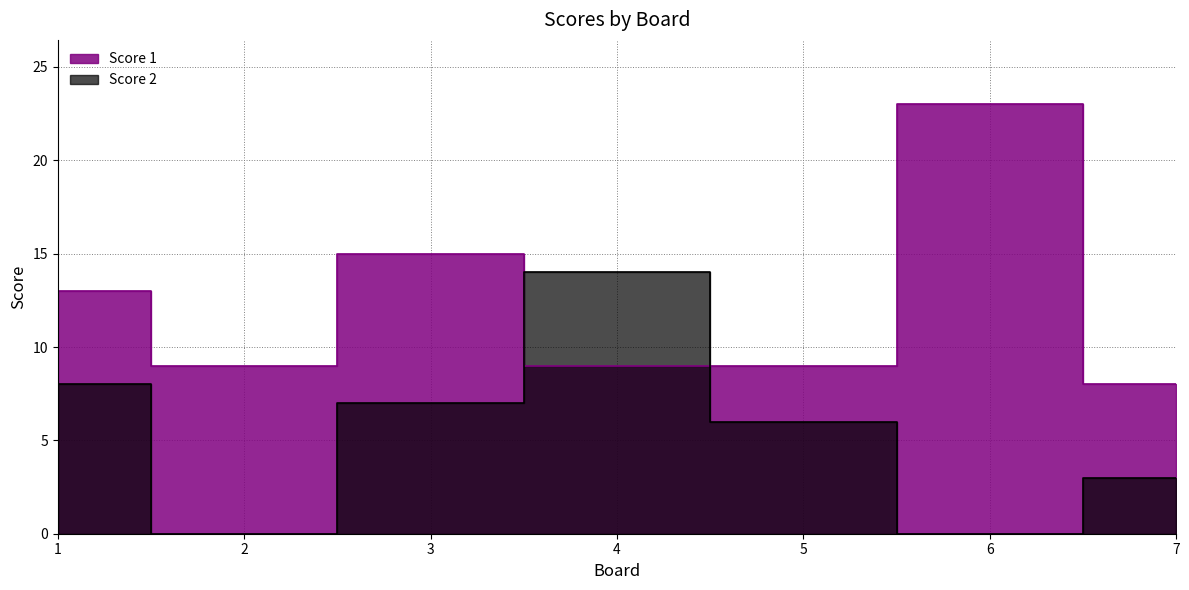

At how many categories does at least one series exceed 4?

7